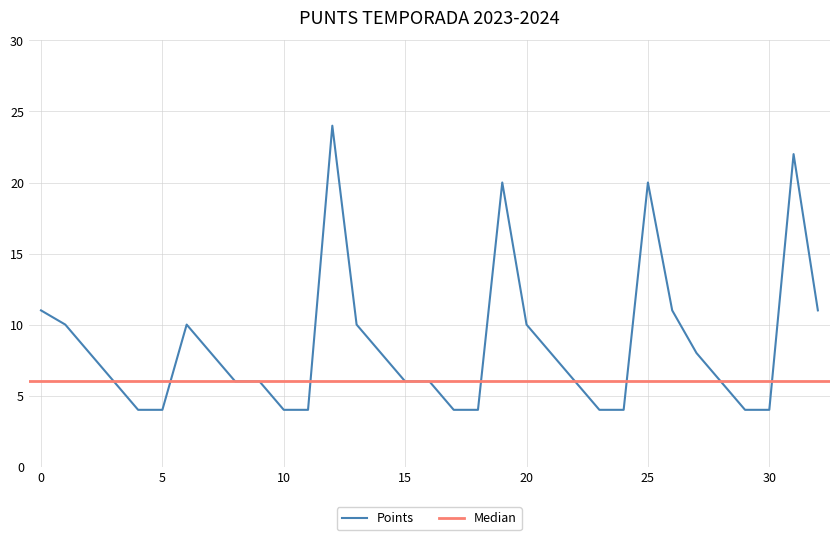

What is the lowest value of the Points series?

4